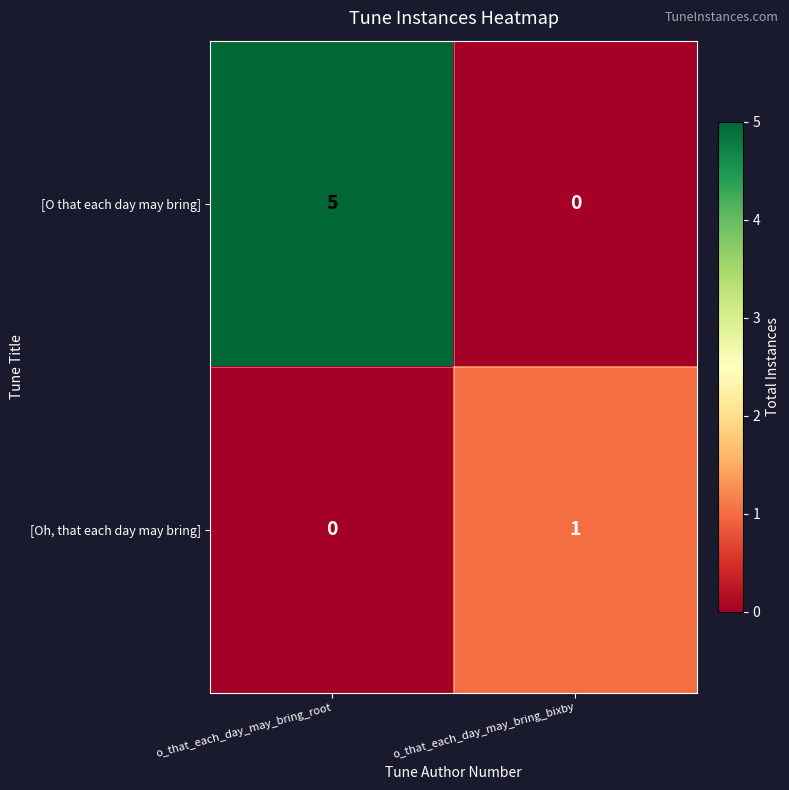

At which category is the sum across all series the highest?

o_that_each_day_may_bring_root